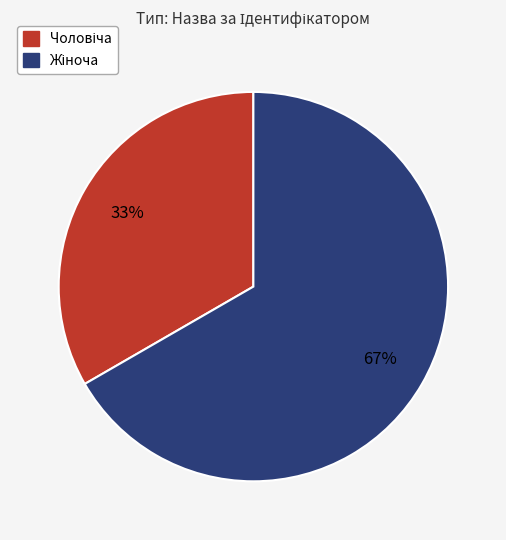

To the nearest percent, what is the average slice percentage?

50%